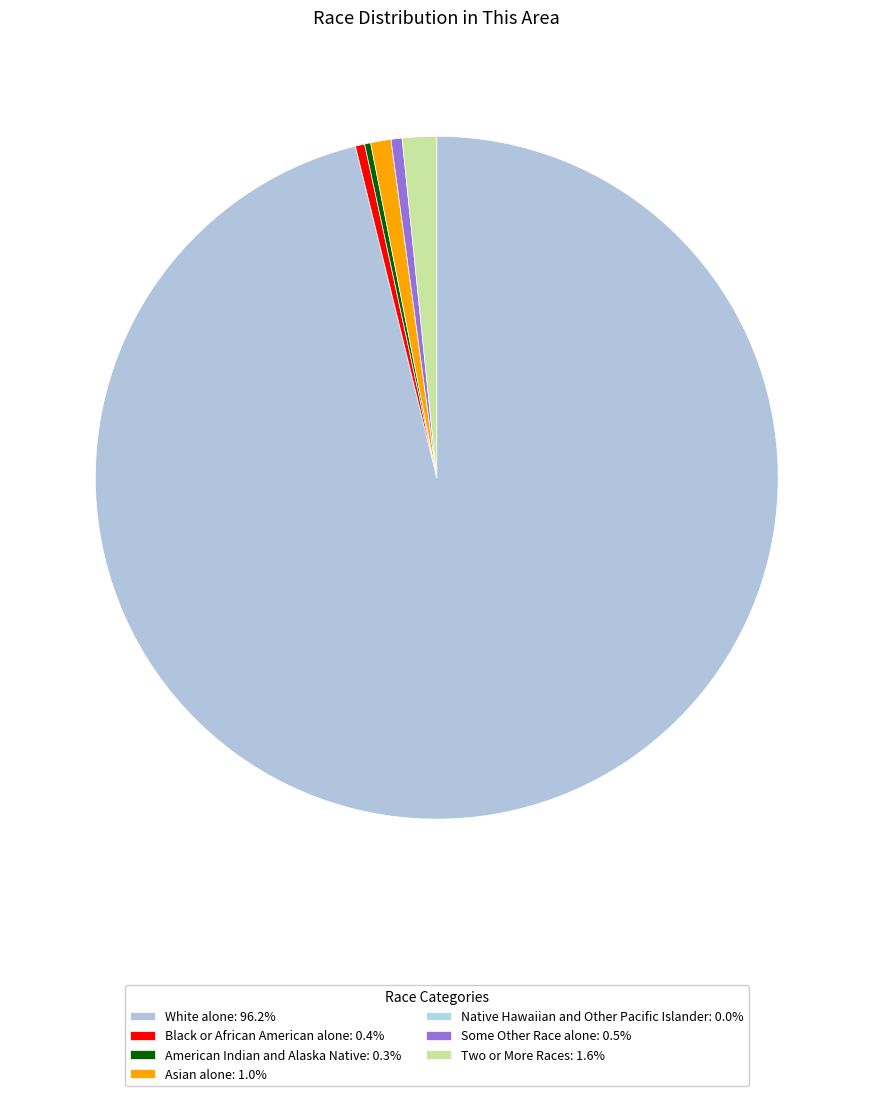

True or false: Black or African American alone accounts for 0% of the total.

True